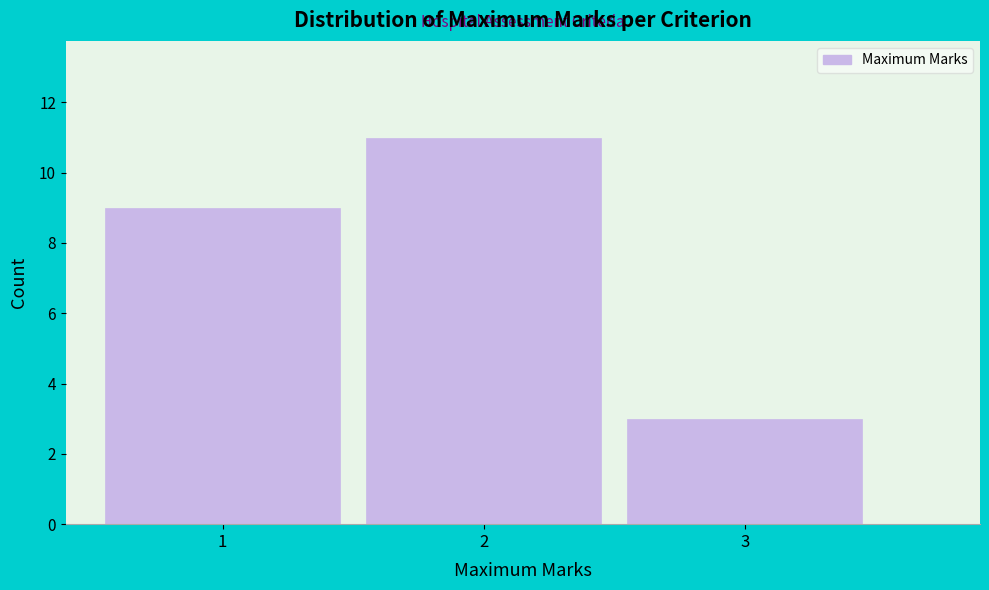

Reading left to right, transcribe this chart: for each bar, give the range it covers on the x-axis and its height. The values are not printed on the chart, so give them approximately, as read against the axis.

0.5 to 1.5: 9
1.5 to 2.5: 11
2.5 to 3.5: 3